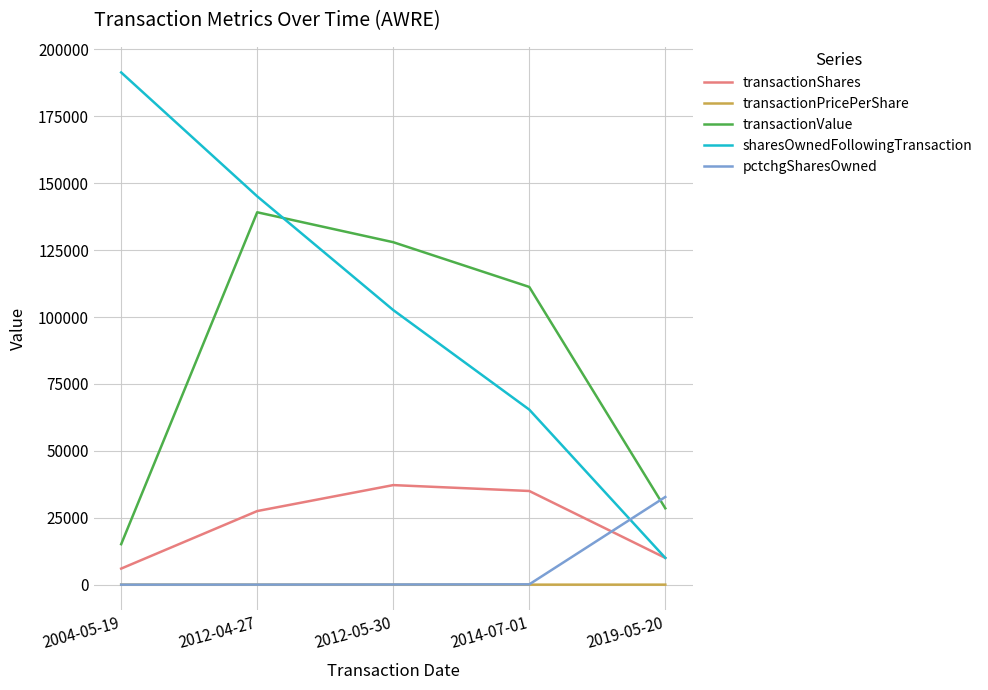

At which category is the sum across all series the highest?

2012-04-27